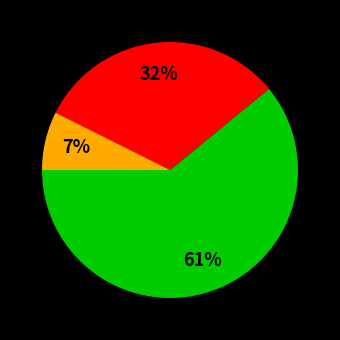

To the nearest percent, what is the average slice percentage?

33%